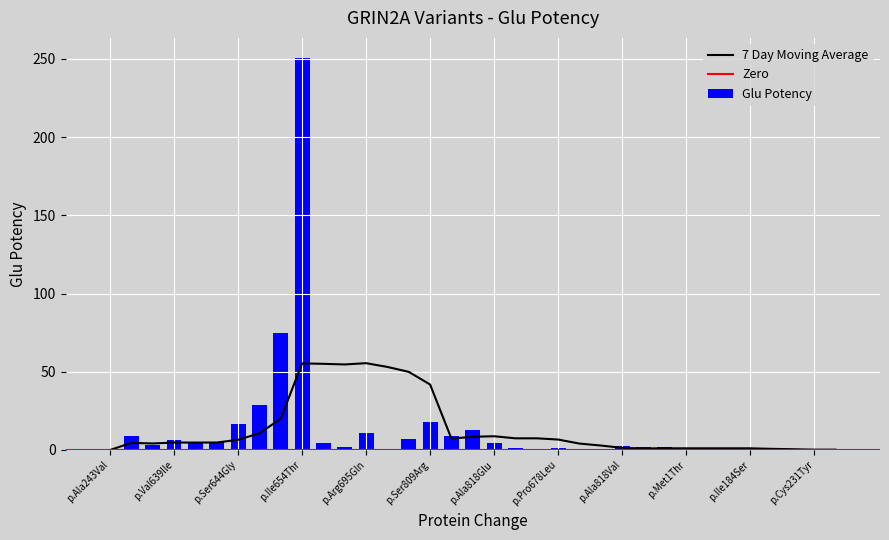

What is the label of the 30th bar from the right?

p.Ala643Asp